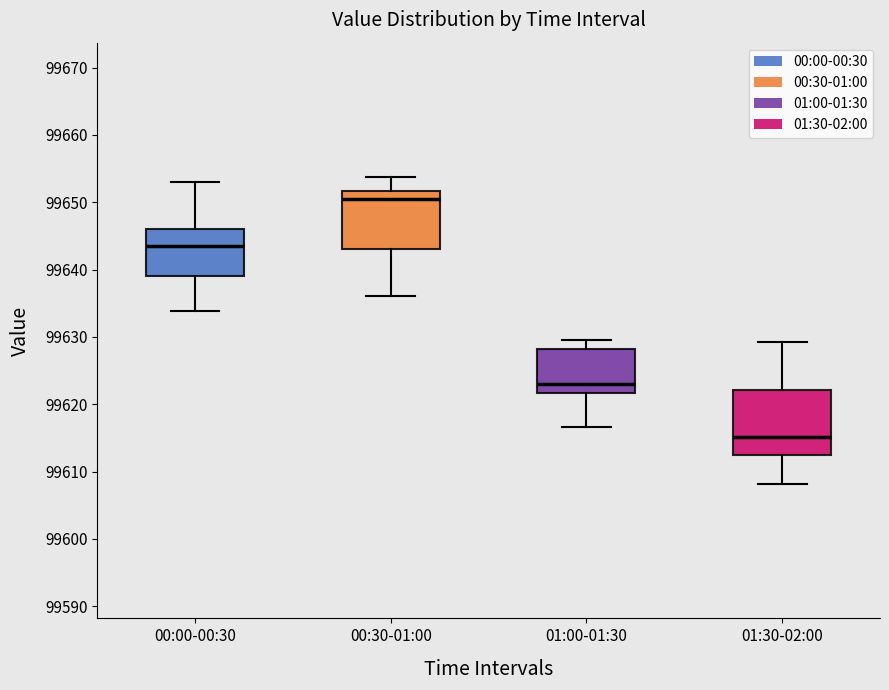

Comparing the boxes themselves (not the whiskers), which one is the tallest?

01:30-02:00